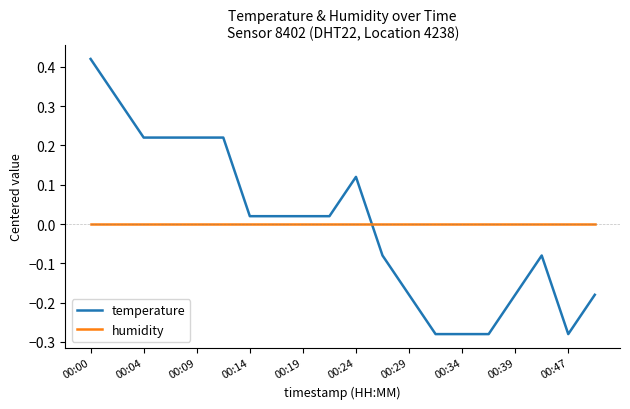

List the series in order of their peak value, highest first.

temperature, humidity